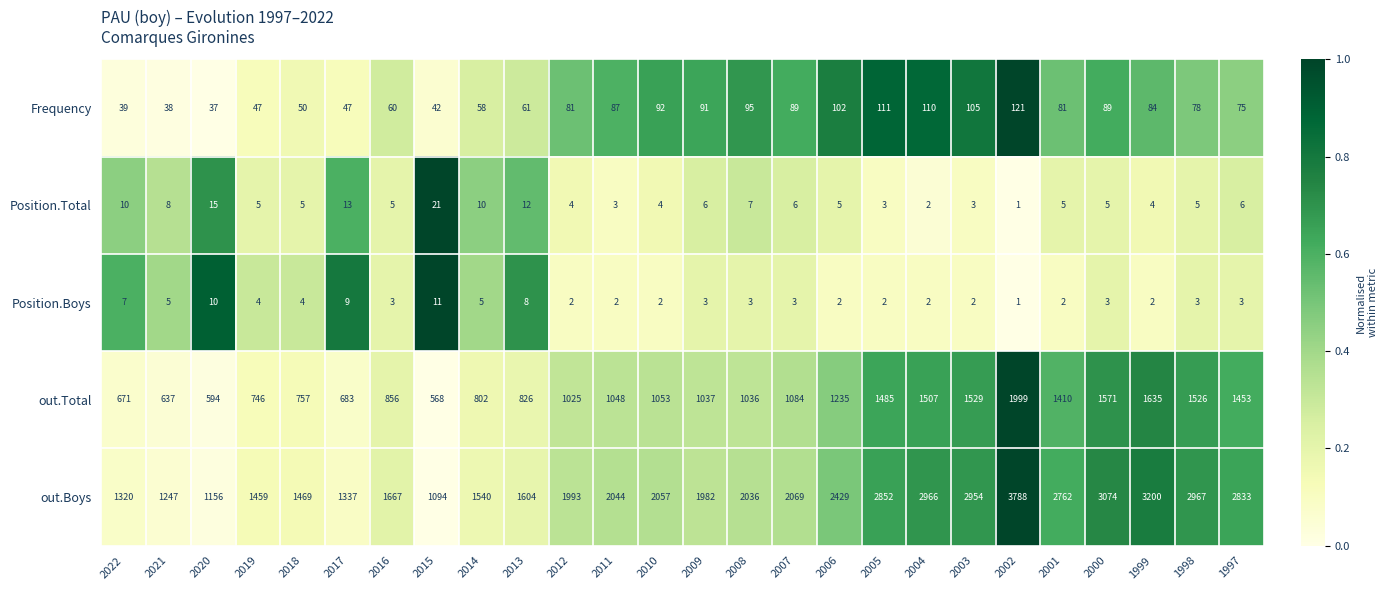

Count the Position.Boys values in the range 2 to 5.

20